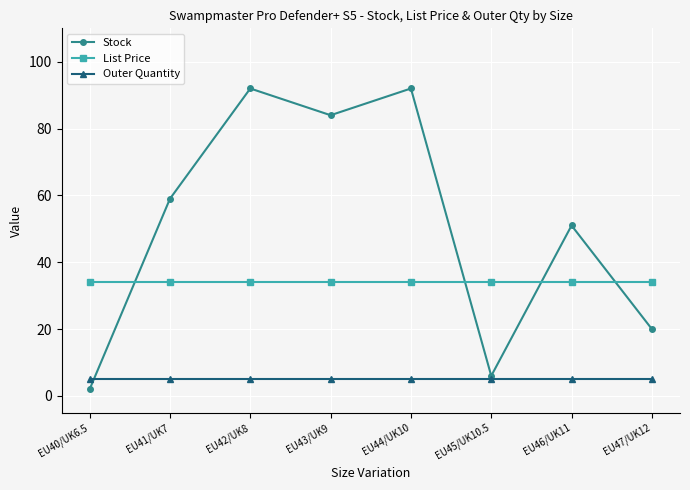

Is the value of Outer Quantity at EU42/UK8 greater than the value of Stock at EU46/UK11?

No